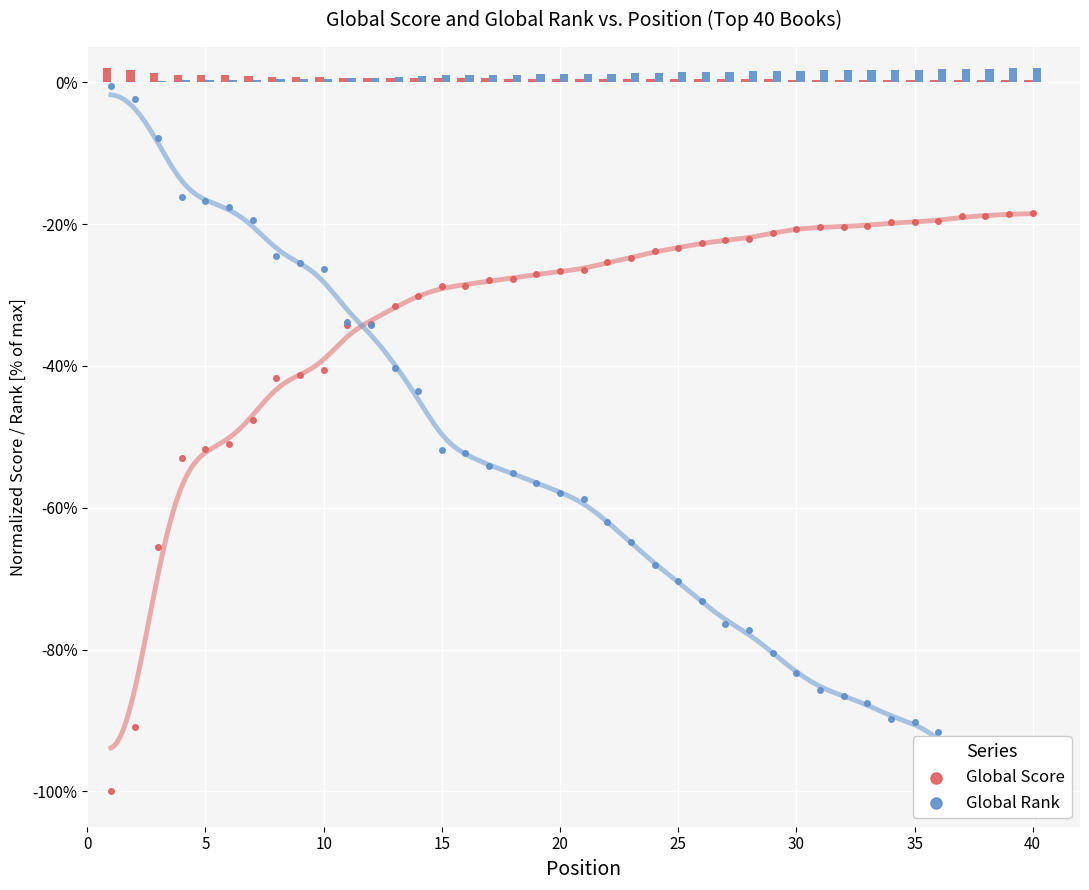

What are all the series names shown in the legend?

Global Score, Global Rank